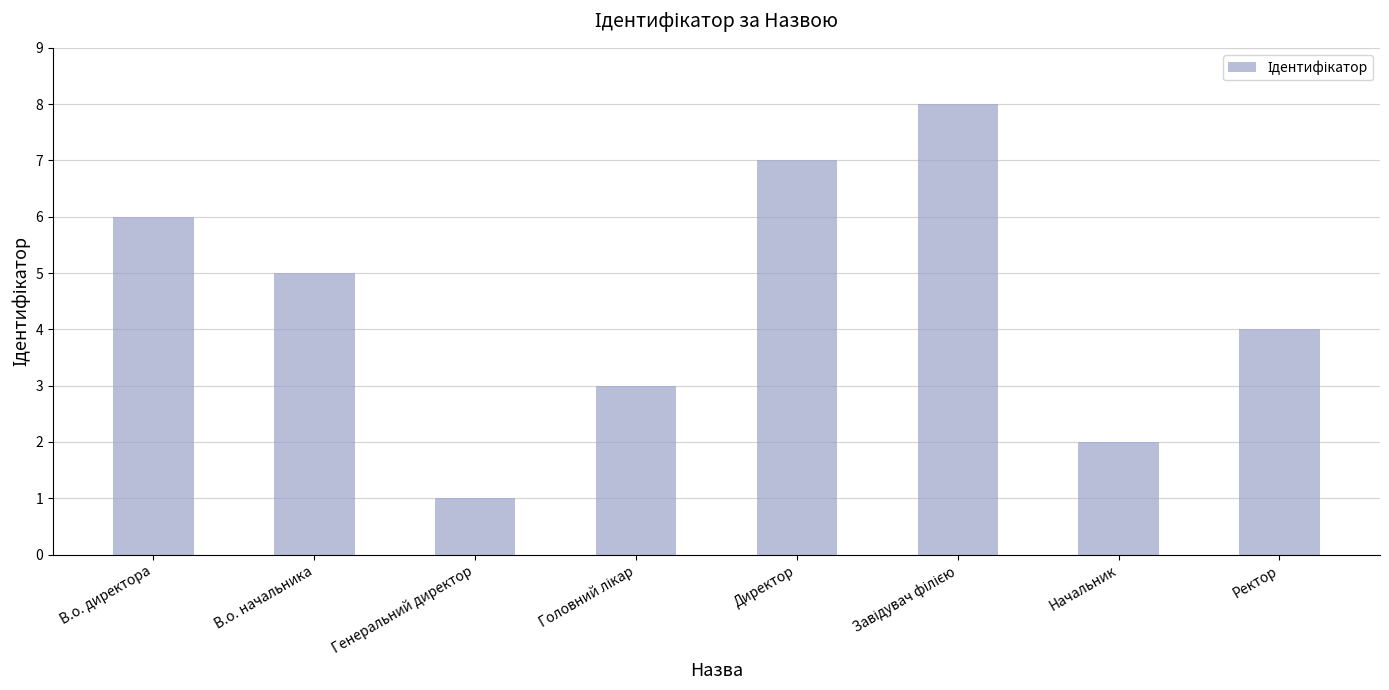

What is the sum of all values?

36